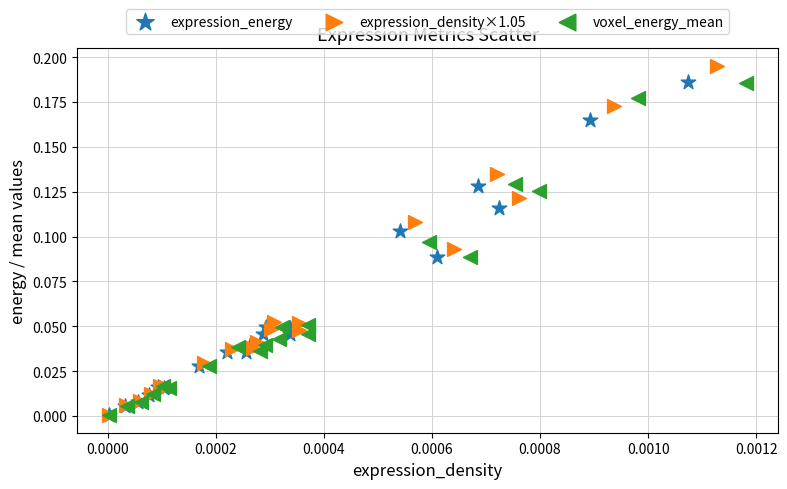

Which series has the widest spread of Y values?

expression_density×1.05